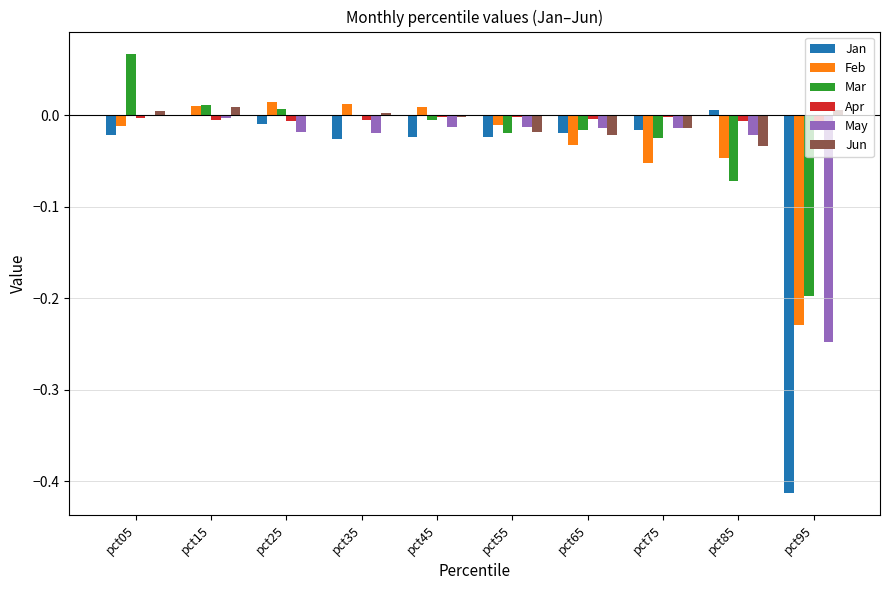

Is it true that Jan equals -0.0 at pct35?

True